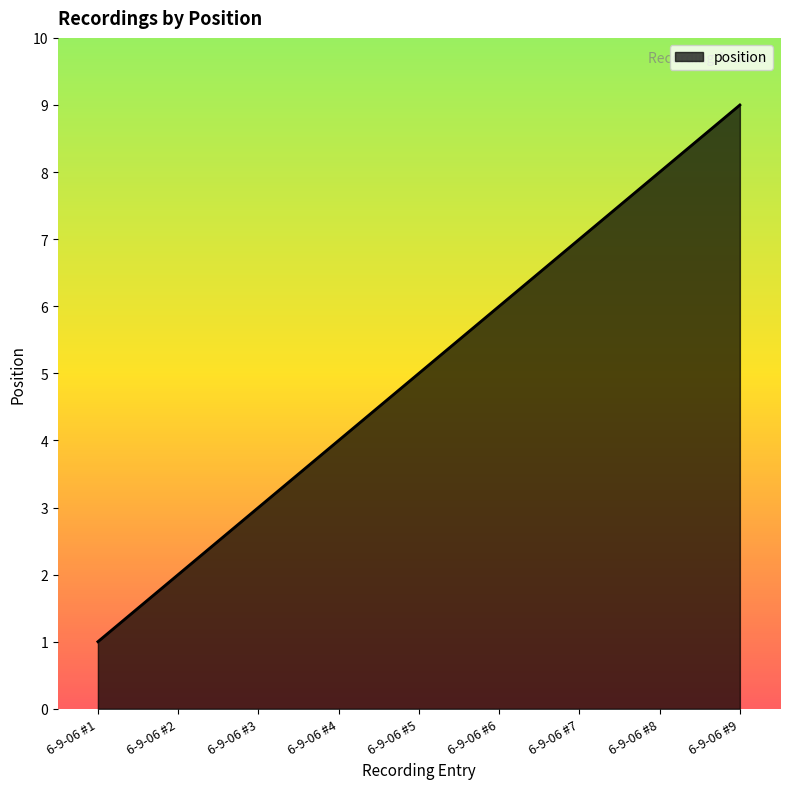

Between 6-9-06 #7 and 6-9-06 #9, which is larger?

6-9-06 #9